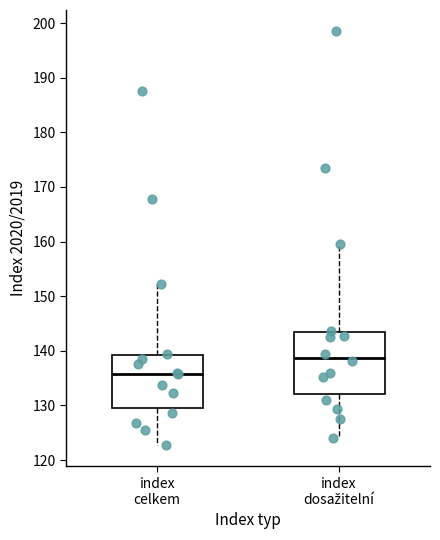

Reading left to right, read every box against the y-axis: the position of its median line, the range the box covers, and the ends of its whiskers. The values are not printed on the chart, so give them approximately, as read against the axis.

index celkem: median 136, box 130 to 139, whiskers 123 to 152
index dosažitelní: median 139, box 132 to 143, whiskers 124 to 160